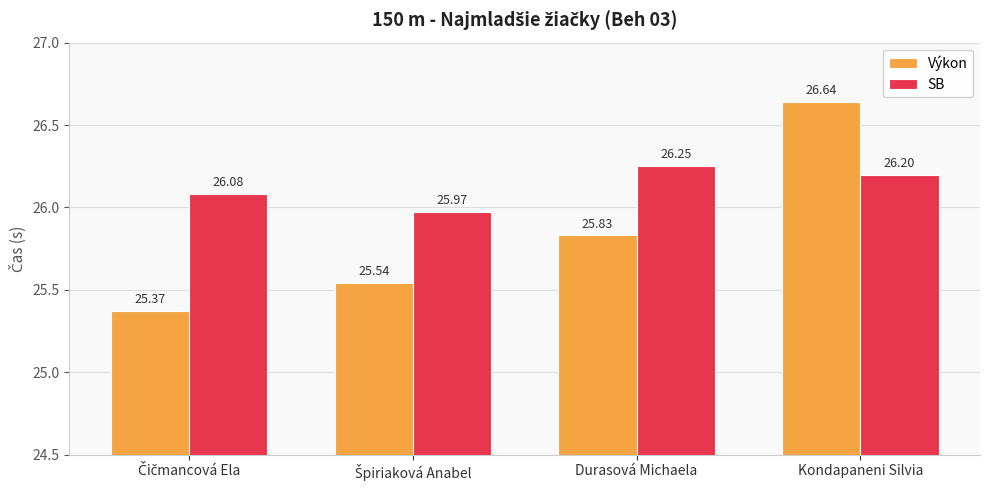

What is the sum of all SB values?

104.5